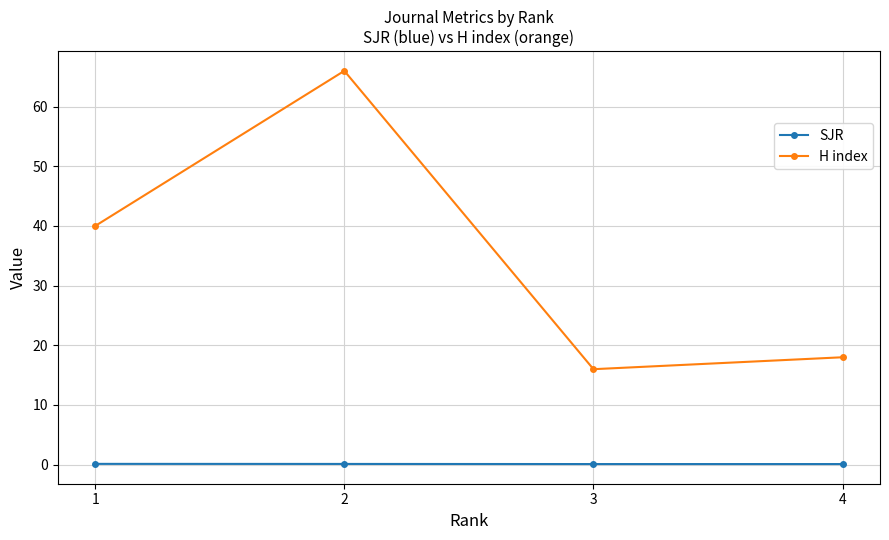

Reading left to right, extract all data points from this chart.

SJR: 1=0.1	2=0.1	3=0.1	4=0.1
H index: 1=40.0	2=66.0	3=16.0	4=18.0